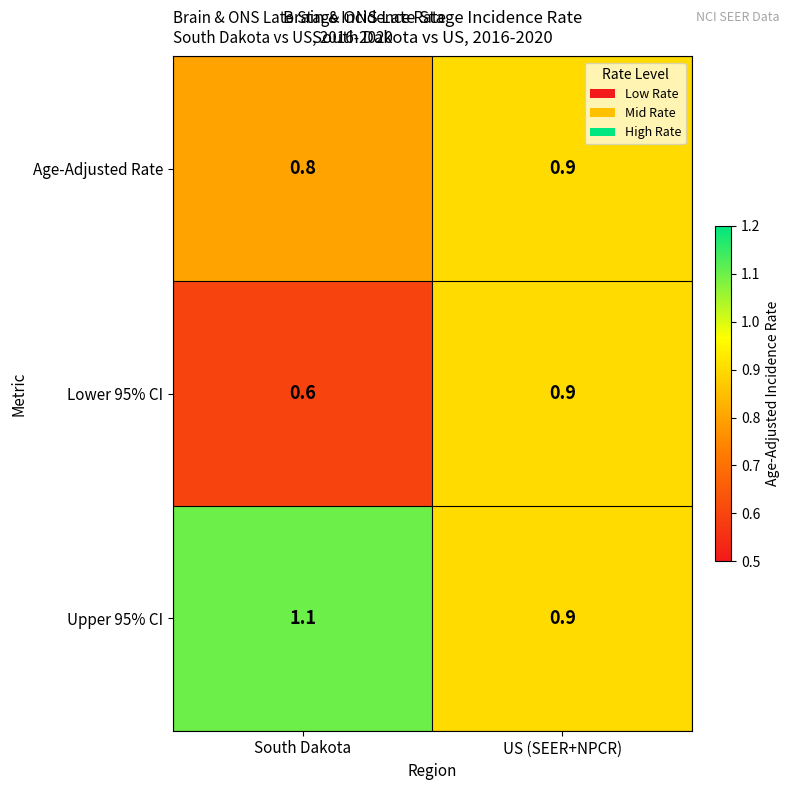

Where is Lower 95% CI nearest to the value 0?

South Dakota